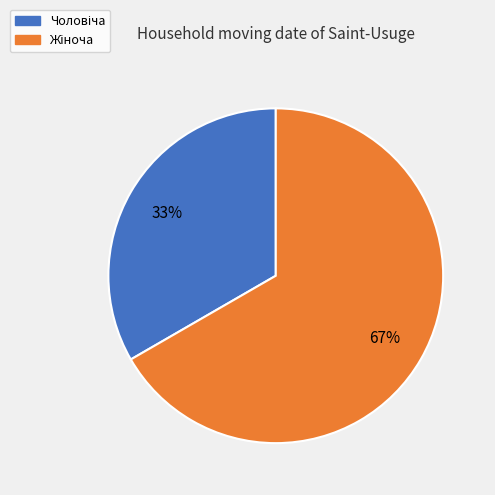

Does any single category account for the majority?

Yes